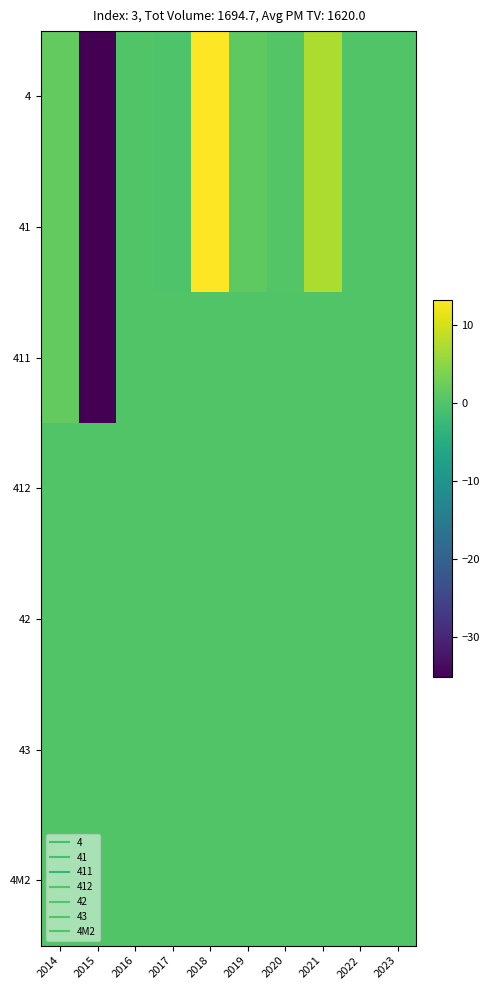

At which category is the sum across all series the highest?

2018